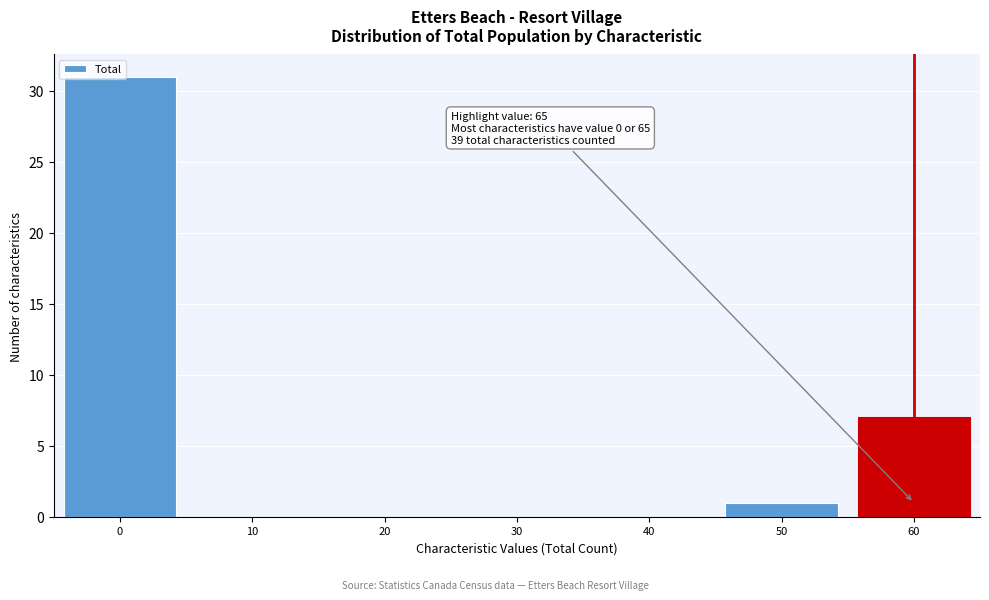

The value at 60 is 11. True or false?

False